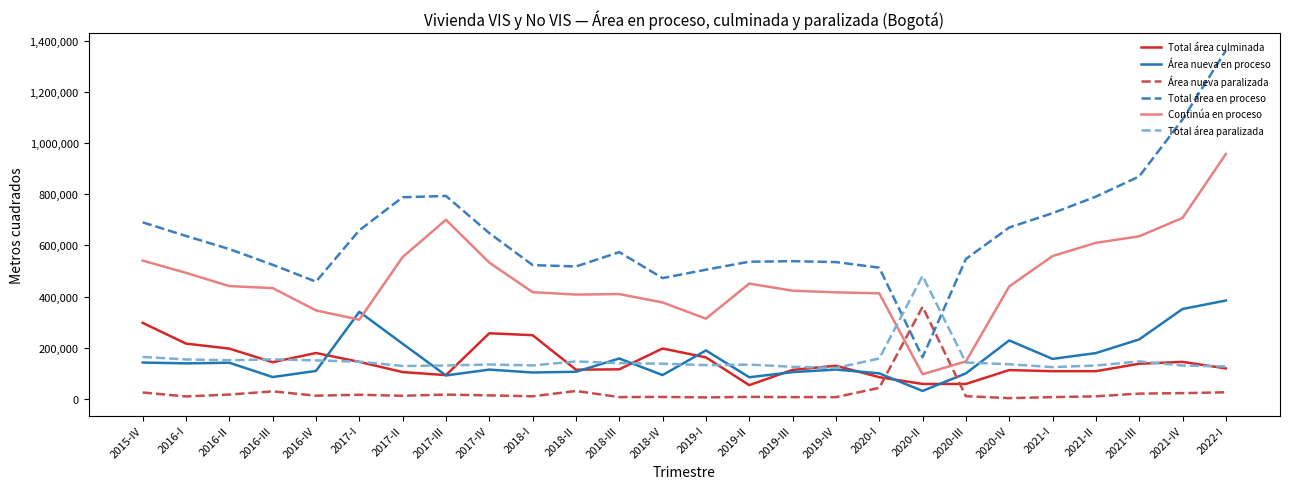

What is the difference between the maximum and second lowest values in the Área nueva paralizada series?

353955.2